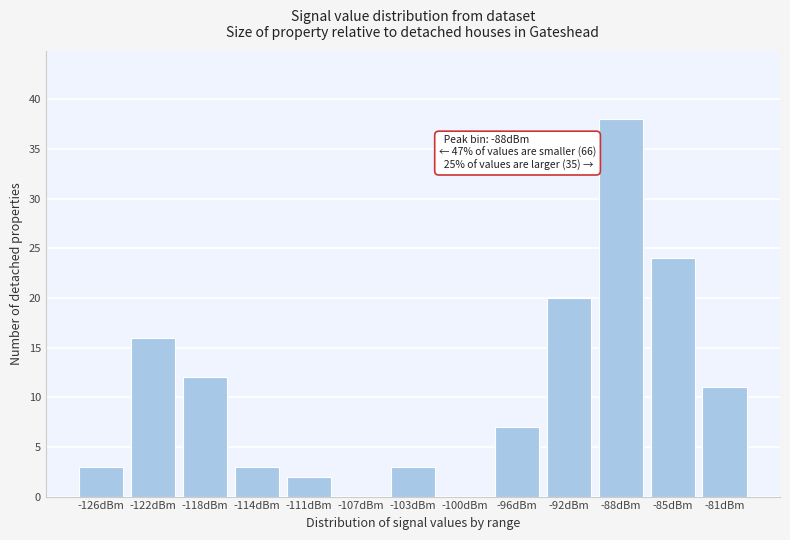

Reading left to right, transcribe all the data shown in this chart.

-126dBm=3	-122dBm=16	-118dBm=12	-114dBm=3	-111dBm=2	-107dBm=0	-103dBm=3	-100dBm=0	-96dBm=7	-92dBm=20	-88dBm=38	-85dBm=24	-81dBm=11